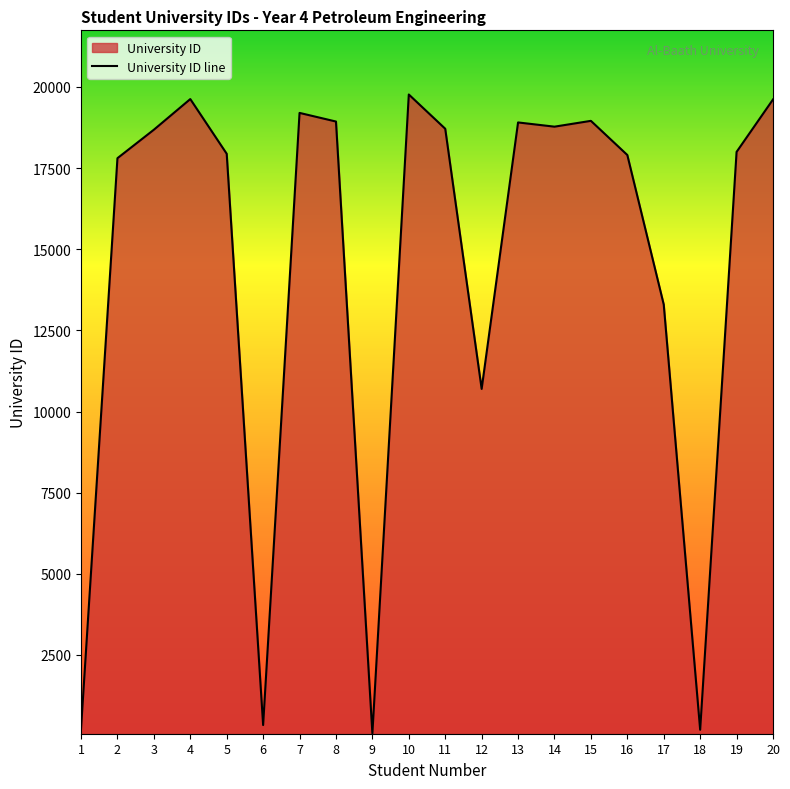

What is the sum of the values at 5 and 3?

36623